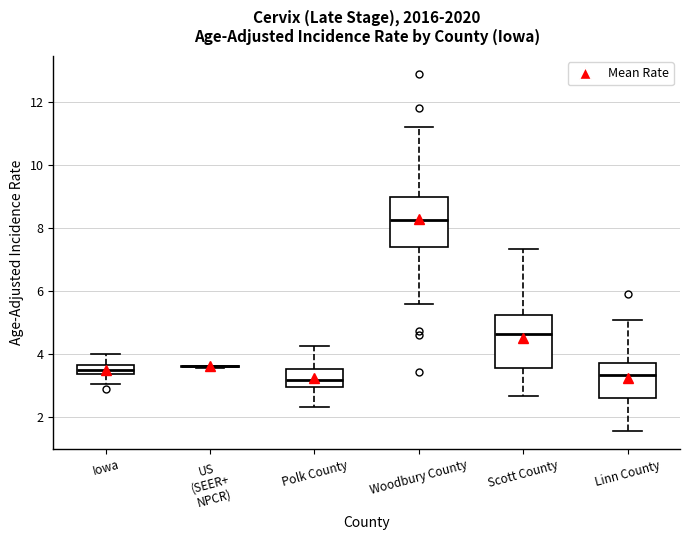

Where does the upper whisker of the box for Woodbury County end on the y-axis? The values are not printed on the chart, so give them approximately, as read against the axis.

11.2